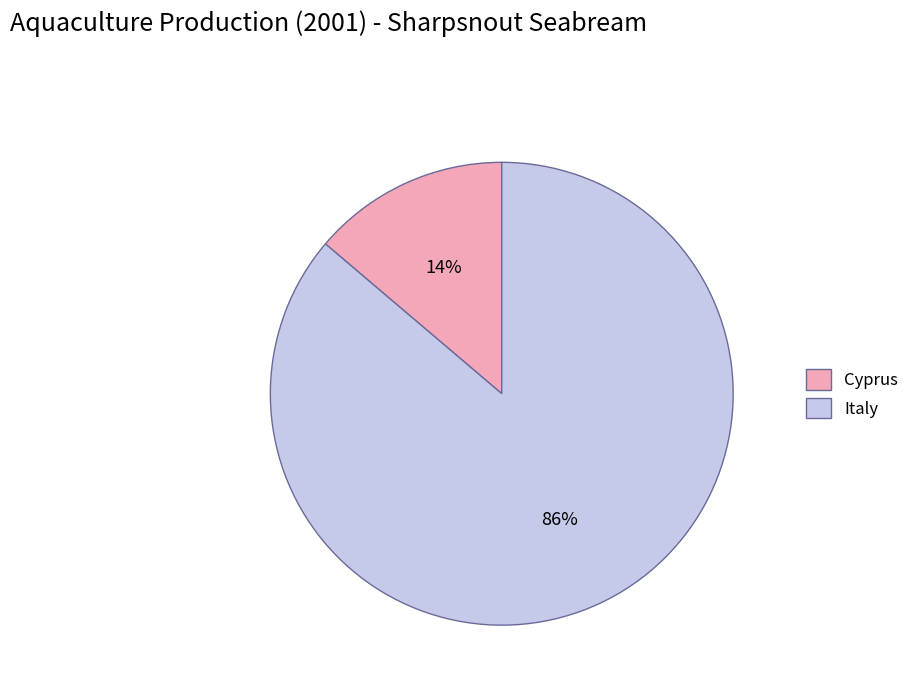

The Cyprus slice represents 26% of the pie. True or false?

False